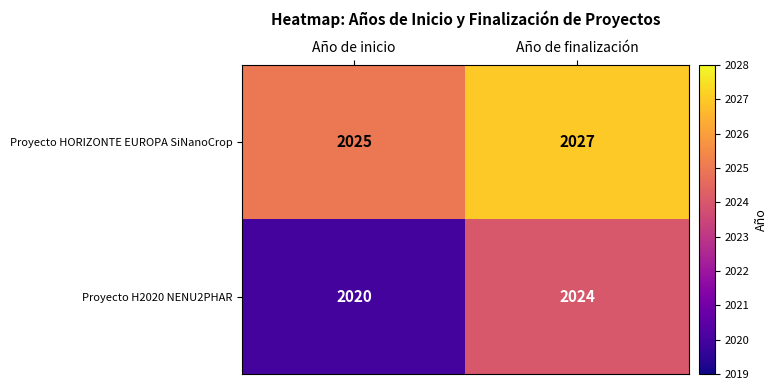

At which category does the chart reach its minimum across all series?

Año de inicio